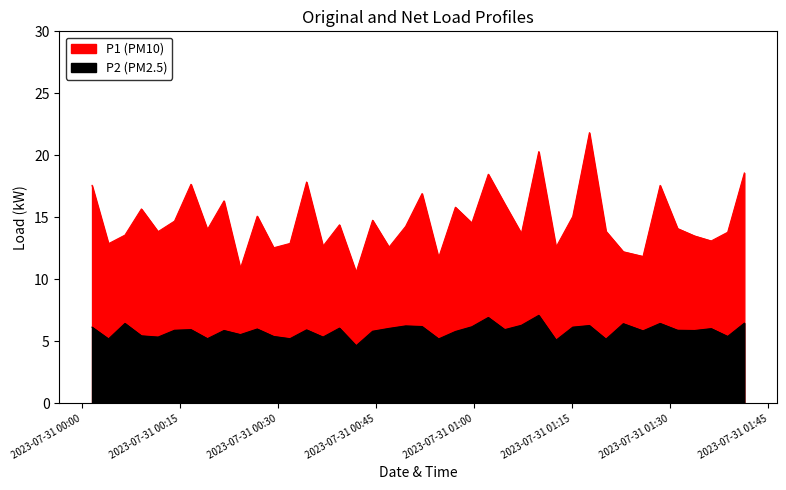

Between 2023-07-31T00:09:06 and 2023-07-31T01:33:44, which series saw the biggest shift?

P1